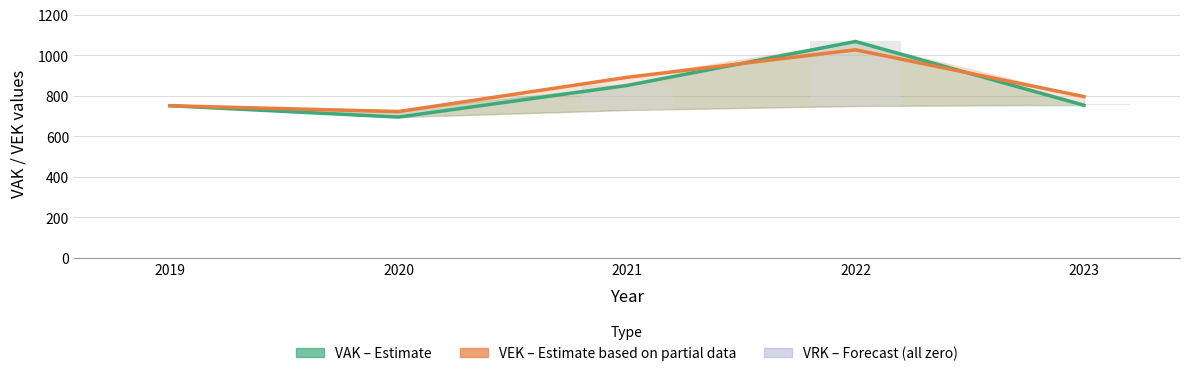

Which series has the largest range (max minus min)?

VAK (uitvoering)